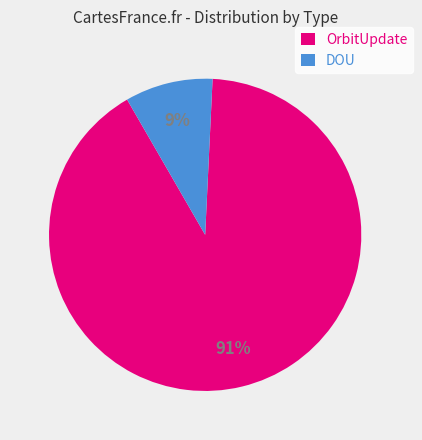

To the nearest percent, what percentage of the pie is OrbitUpdate?

91%